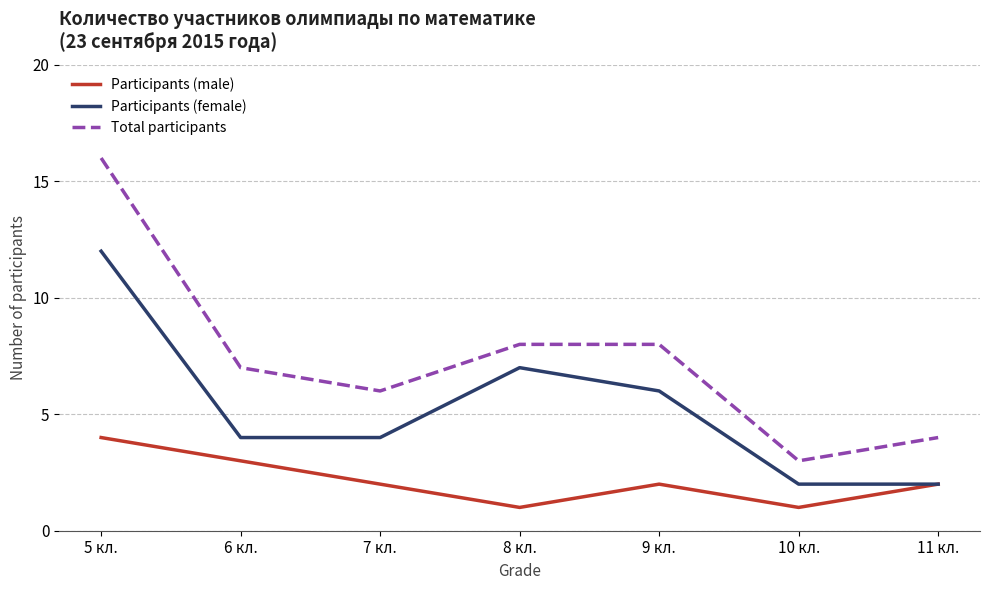

How many series are shown in this chart?

3